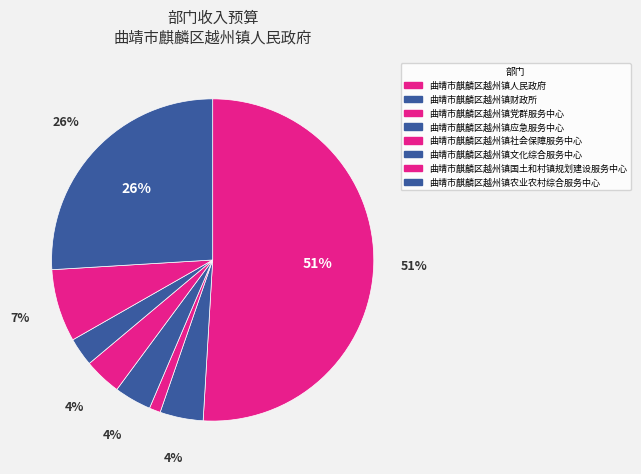

To the nearest percent, what portion does 曲靖市麒麟区越州镇财政所 represent?

4%